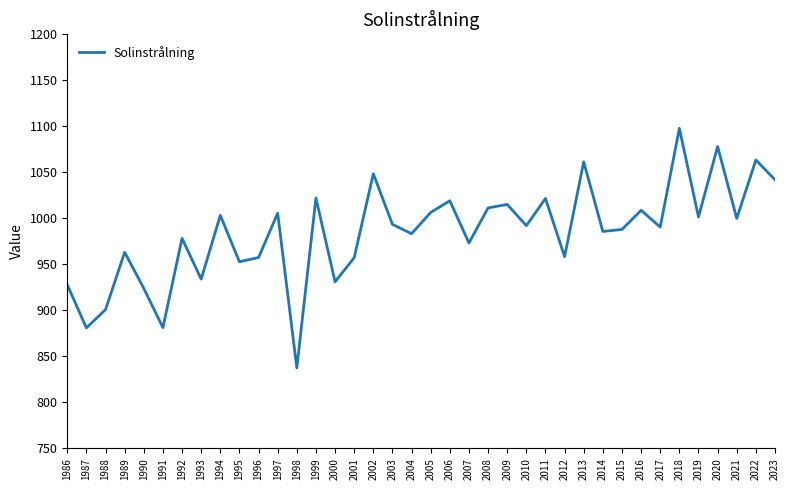

Where is the first local minimum?

1987